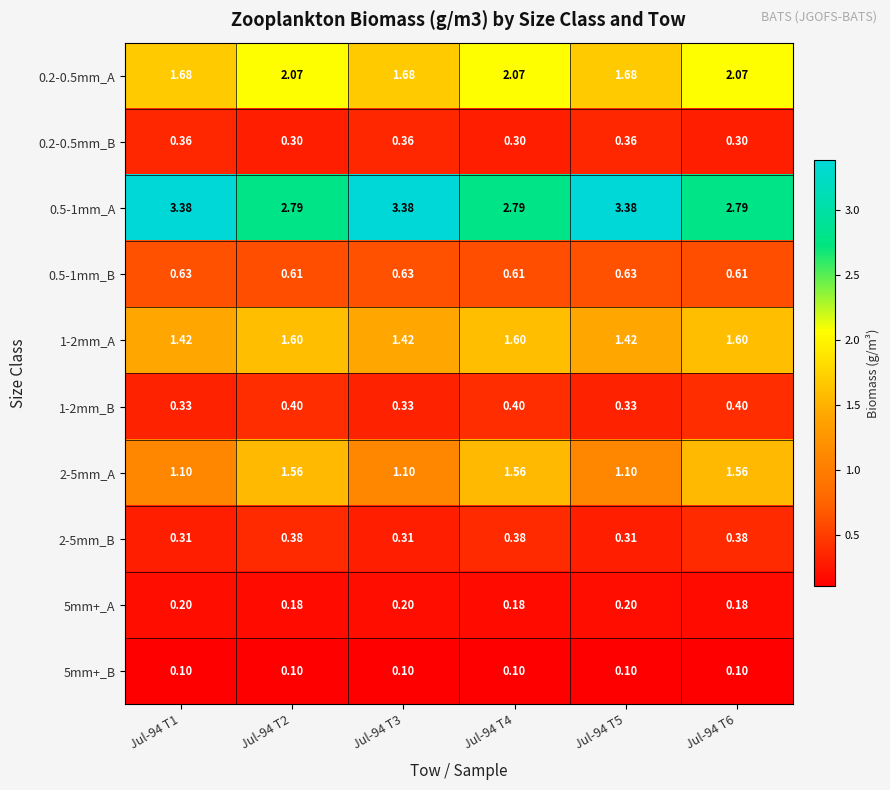

Is the value of 0.2-0.5mm_B at Jul-94 T3 greater than the value of 0.5-1mm_A at Jul-94 T5?

No